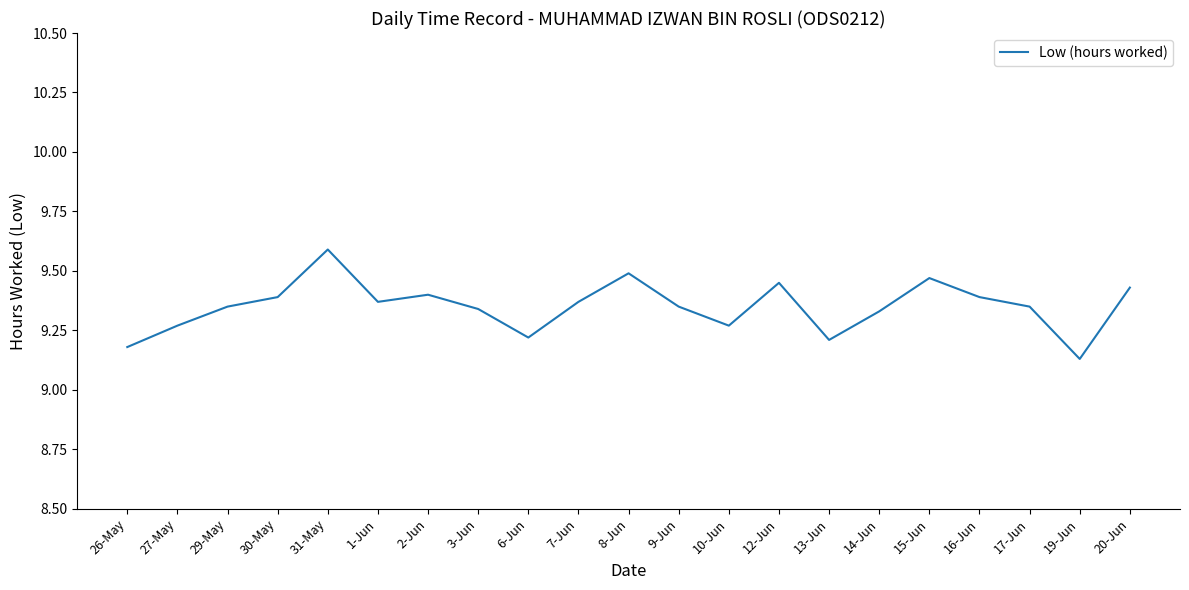

True or false: the data has more than 2 interior local peaks.

True